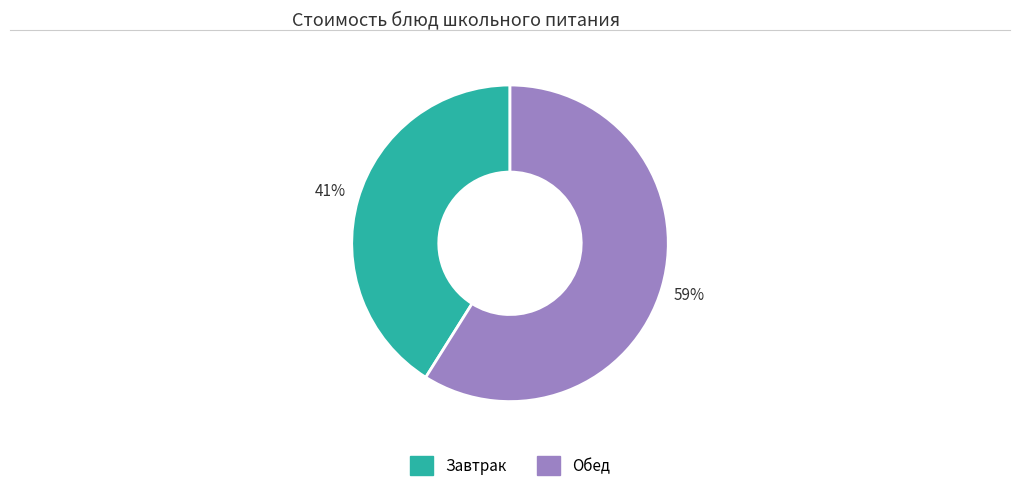

How many slices are in this pie chart?

2